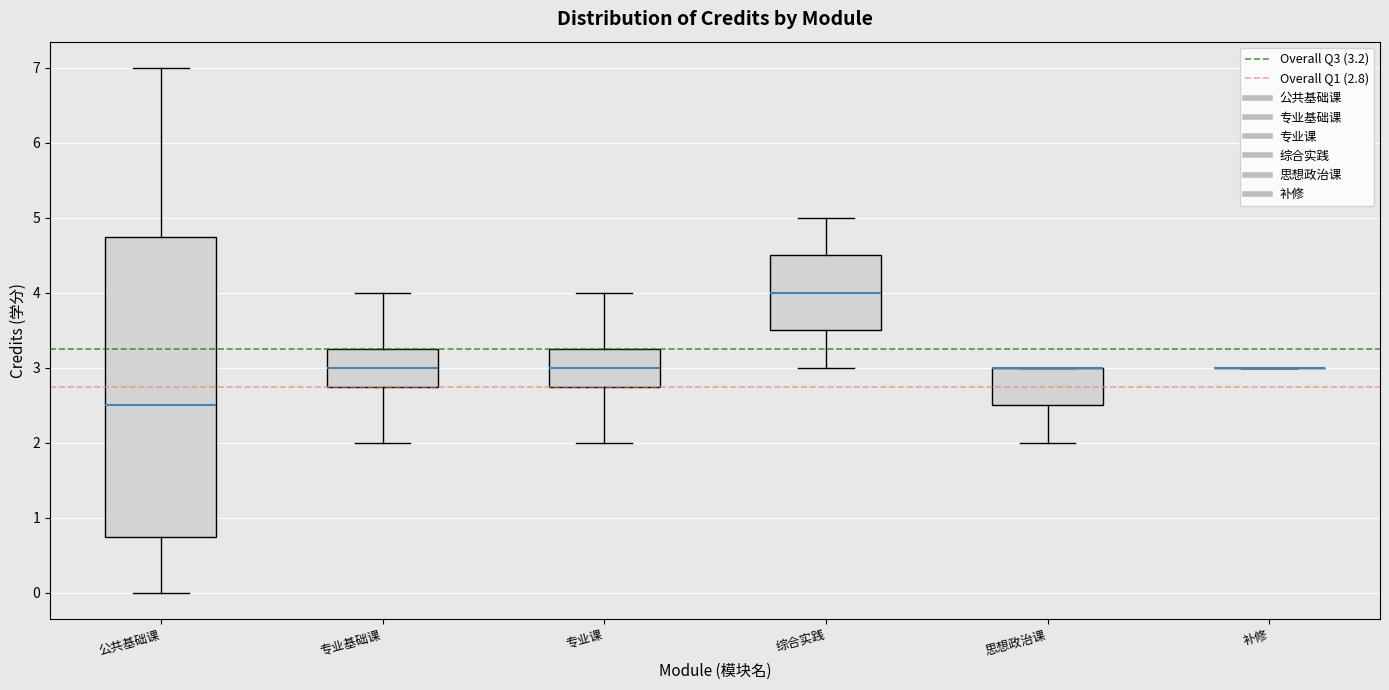

Reading left to right, read every box against the y-axis: the position of its median line, the range the box covers, and the ends of its whiskers. The values are not printed on the chart, so give them approximately, as read against the axis.

公共基础课: median 2.5, box 0.8 to 4.8, whiskers 0.0 to 7.0
专业基础课: median 3.0, box 2.8 to 3.3, whiskers 2.0 to 4.0
专业课: median 3.0, box 2.8 to 3.3, whiskers 2.0 to 4.0
综合实践: median 4.0, box 3.5 to 4.5, whiskers 3.0 to 5.0
思想政治课: median 3.0 (drawn on the box's upper edge), box 2.5 to 3.0, whiskers 2.0 to 3.0
补修: box collapsed to a line at 3.0, whiskers 3.0 to 3.0